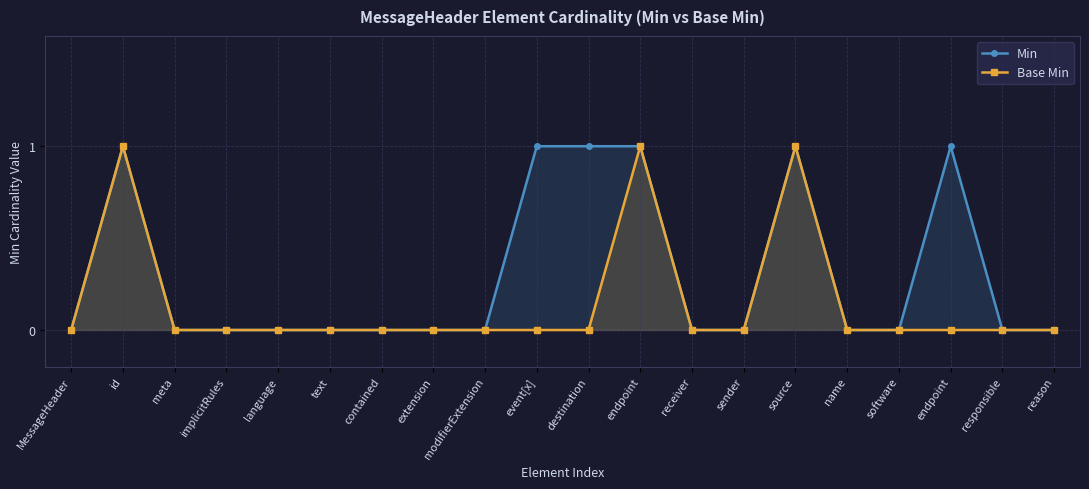

How many values in Base Min are above zero?

3